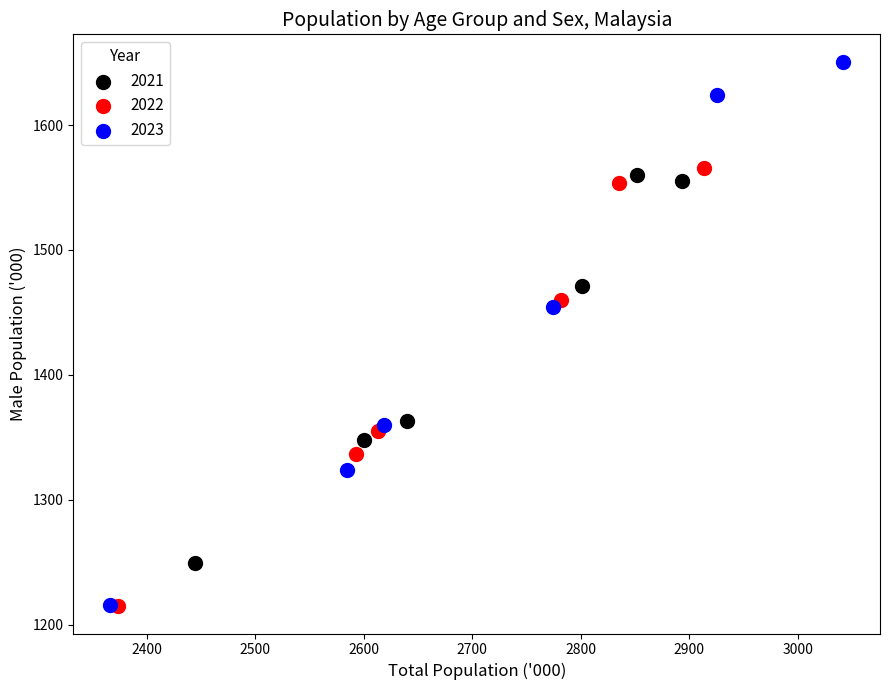

Which series reaches the maximum Y coordinate?

2023